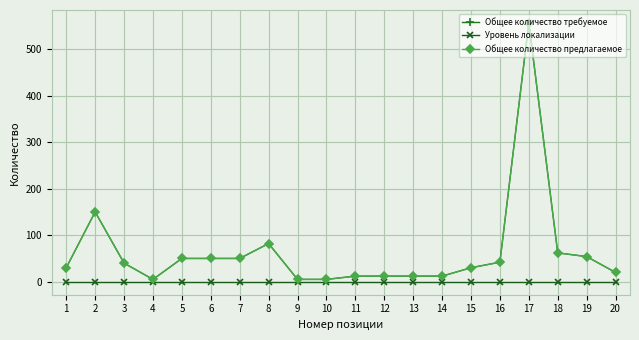

What is the highest value of the Общее количество требуемое series?

556